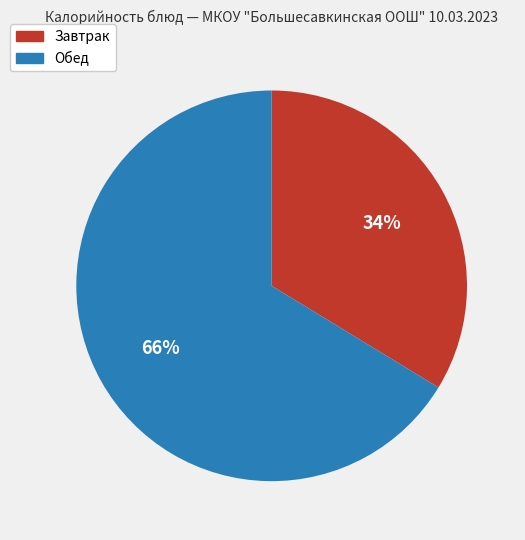

To the nearest percent, what is the average slice percentage?

50%